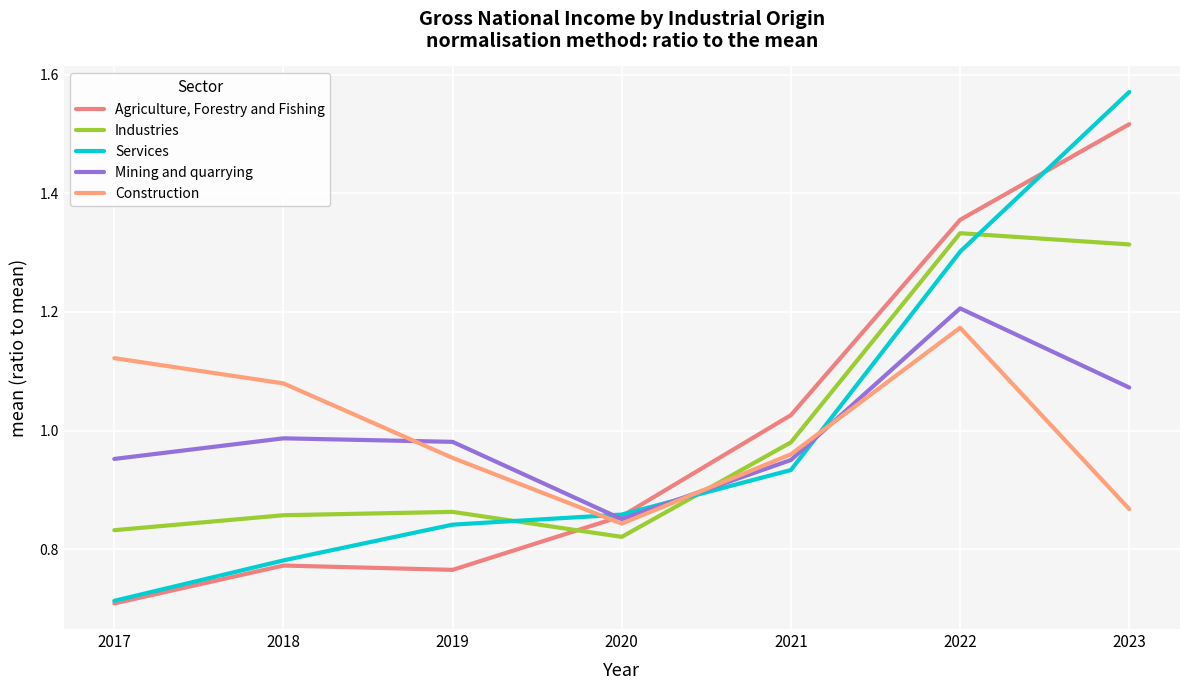

List the series in order of their peak value, highest first.

Services, Agriculture, Forestry and Fishing, Industries, Mining and quarrying, Construction